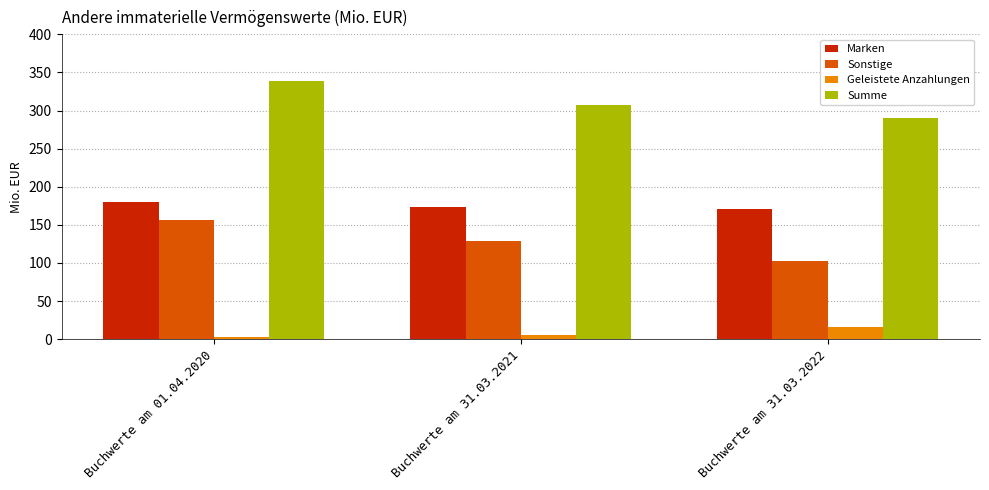

At which label does Marken reach its peak?

Buchwerte am 01.04.2020